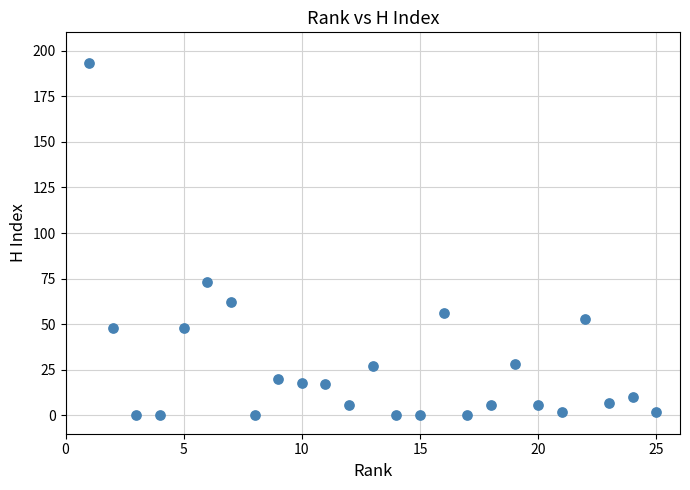

What Y value in the scatter plot is closest to 96?

73